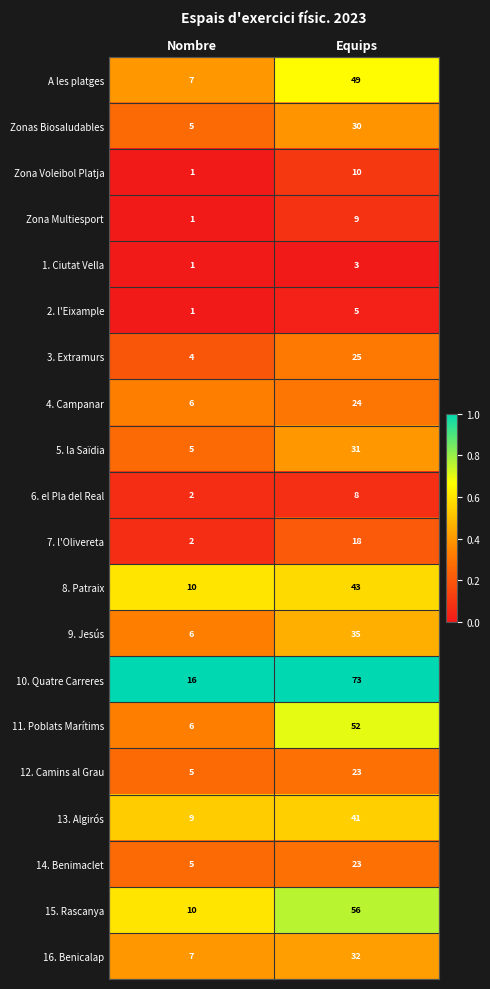

What is the difference between the maximum and minimum values in the 10. Quatre Carreres series?

57